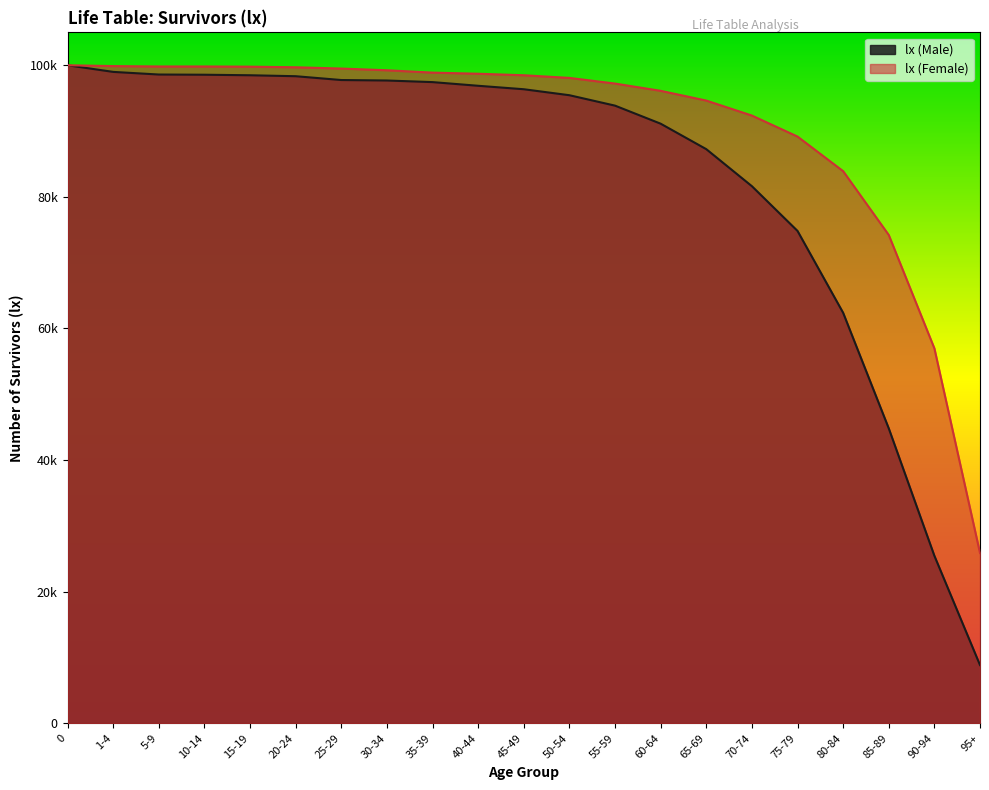

Rank the categories by lx (Female) value from lowest to highest.

95+, 90-94, 85-89, 80-84, 75-79, 70-74, 65-69, 60-64, 55-59, 50-54, 45-49, 40-44, 35-39, 30-34, 25-29, 20-24, 15-19, 5-9, 10-14, 1-4, 0